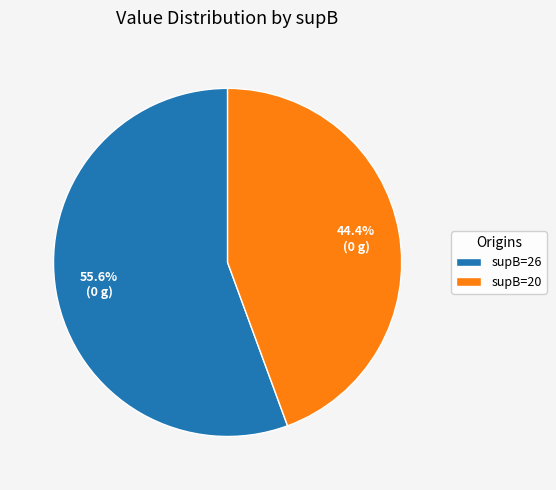

Is there a majority slice in this chart?

Yes